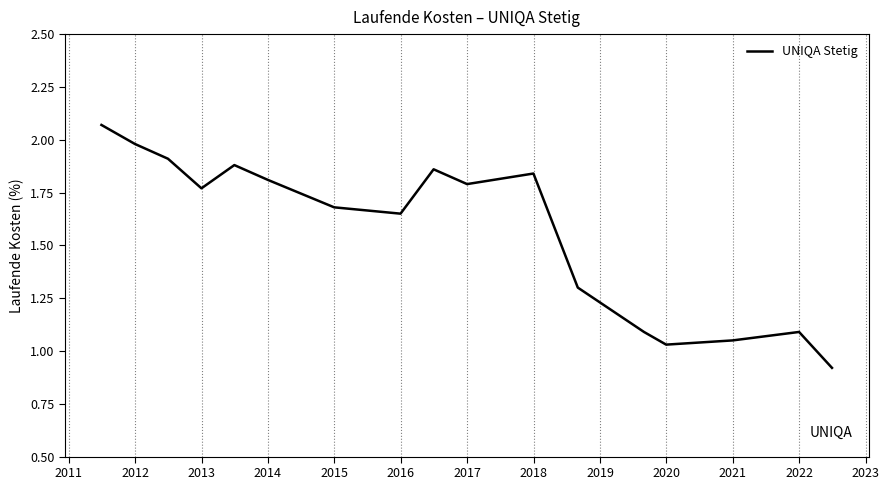

How many values are below 1?

1